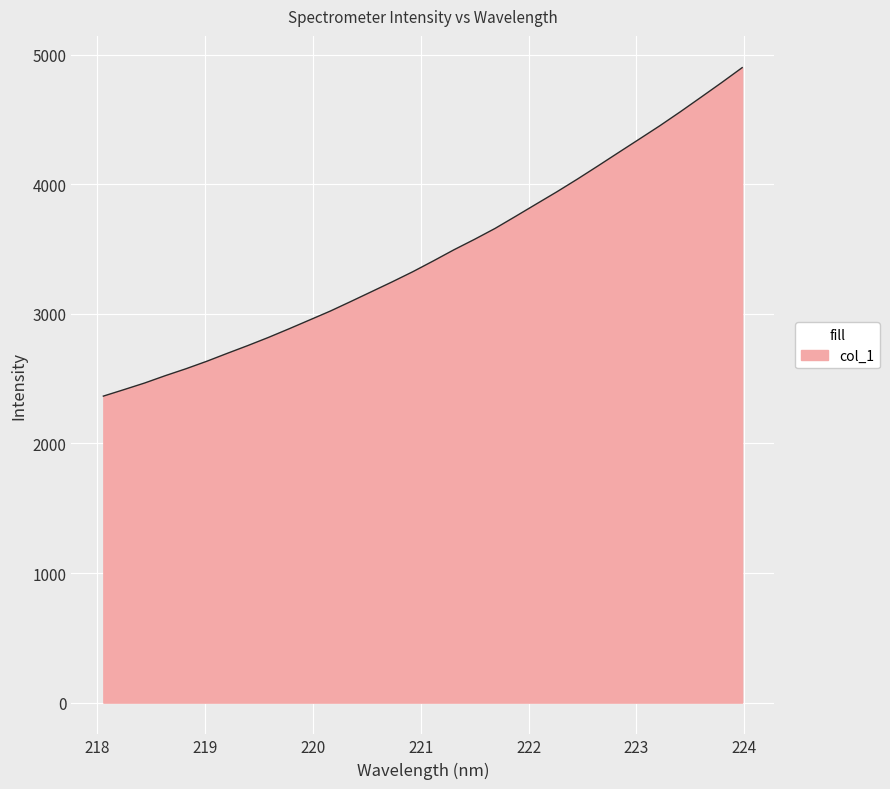

What is the smallest value displayed?

2365.0